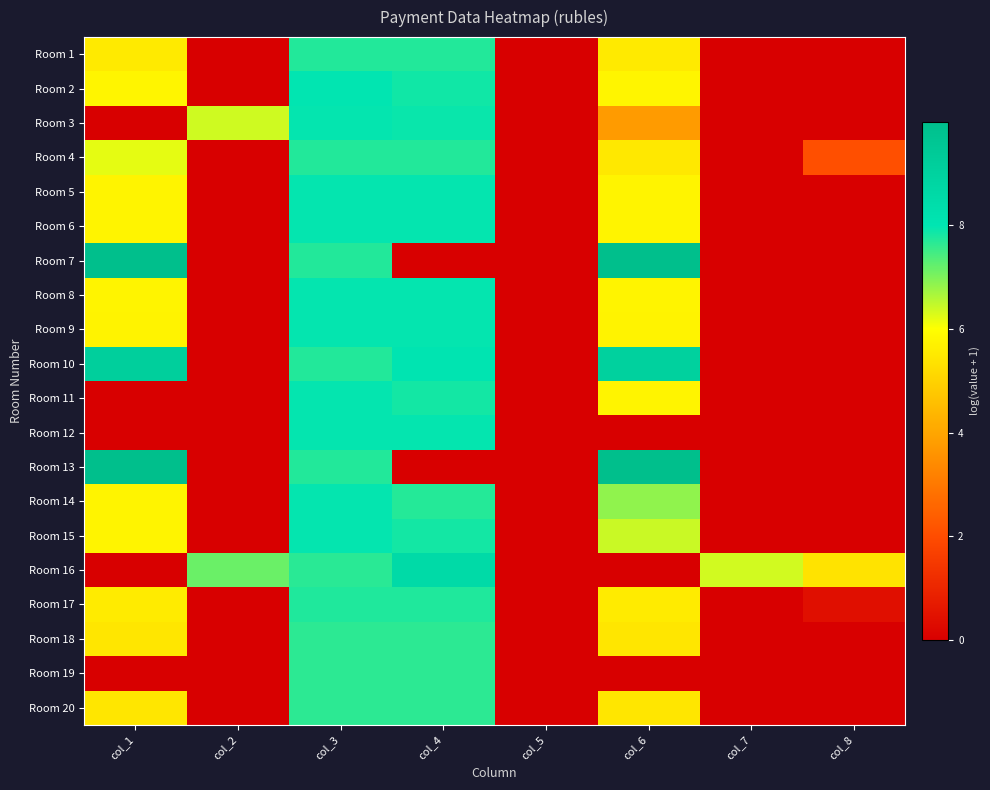

Which series has the widest spread of values?

Room 7